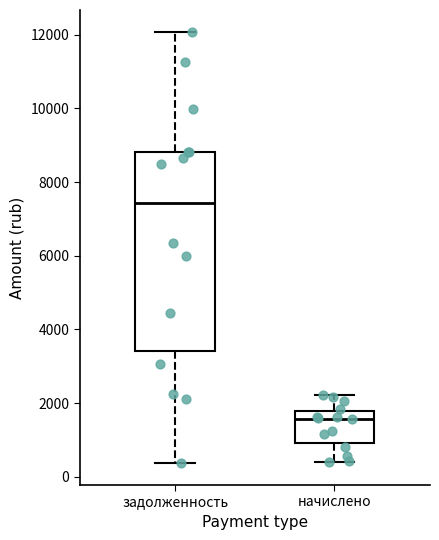

Where does the upper whisker of the box for начислено end on the y-axis? The values are not printed on the chart, so give them approximately, as read against the axis.

2200